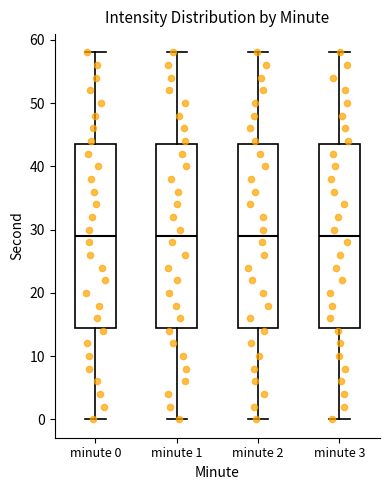

Reading left to right, transcribe this box plot: for each box, give where its median line is, the range the box spans, and where its two whiskers end, as read against the y-axis. The values are not printed on the chart, so give them approximately, as read against the axis.

minute 0: median 29, box 15 to 44, whiskers 0 to 58
minute 1: median 29, box 15 to 44, whiskers 0 to 58
minute 2: median 29, box 15 to 44, whiskers 0 to 58
minute 3: median 29, box 15 to 44, whiskers 0 to 58